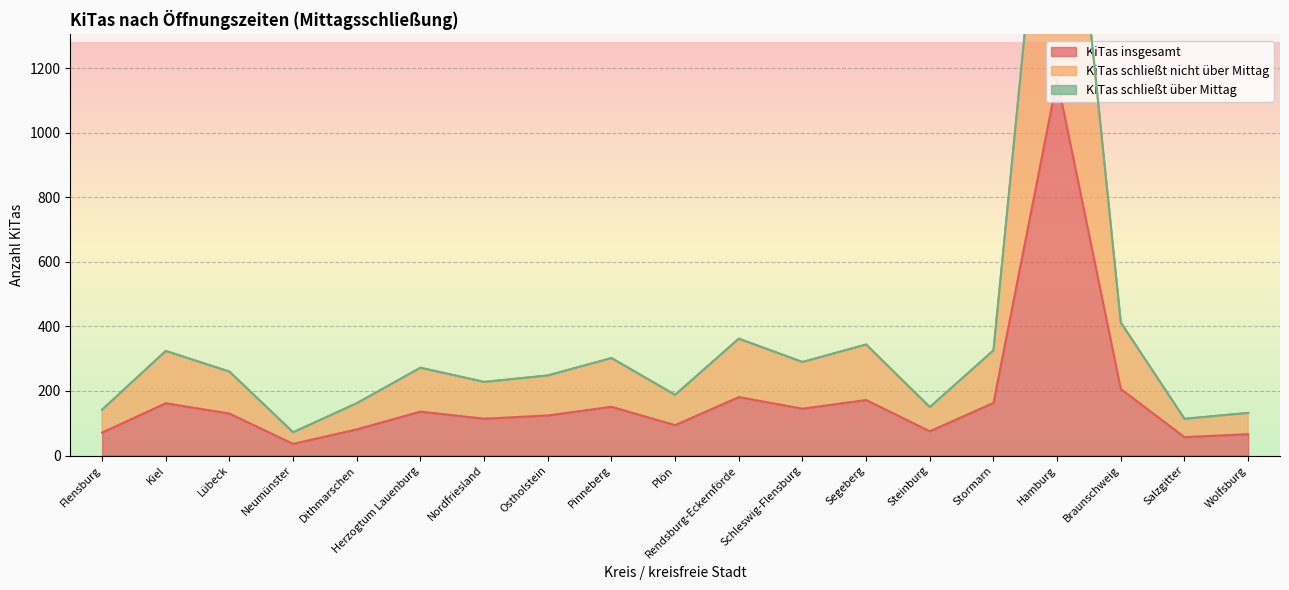

What is the approximate value of KiTas insgesamt at Pinneberg?

151